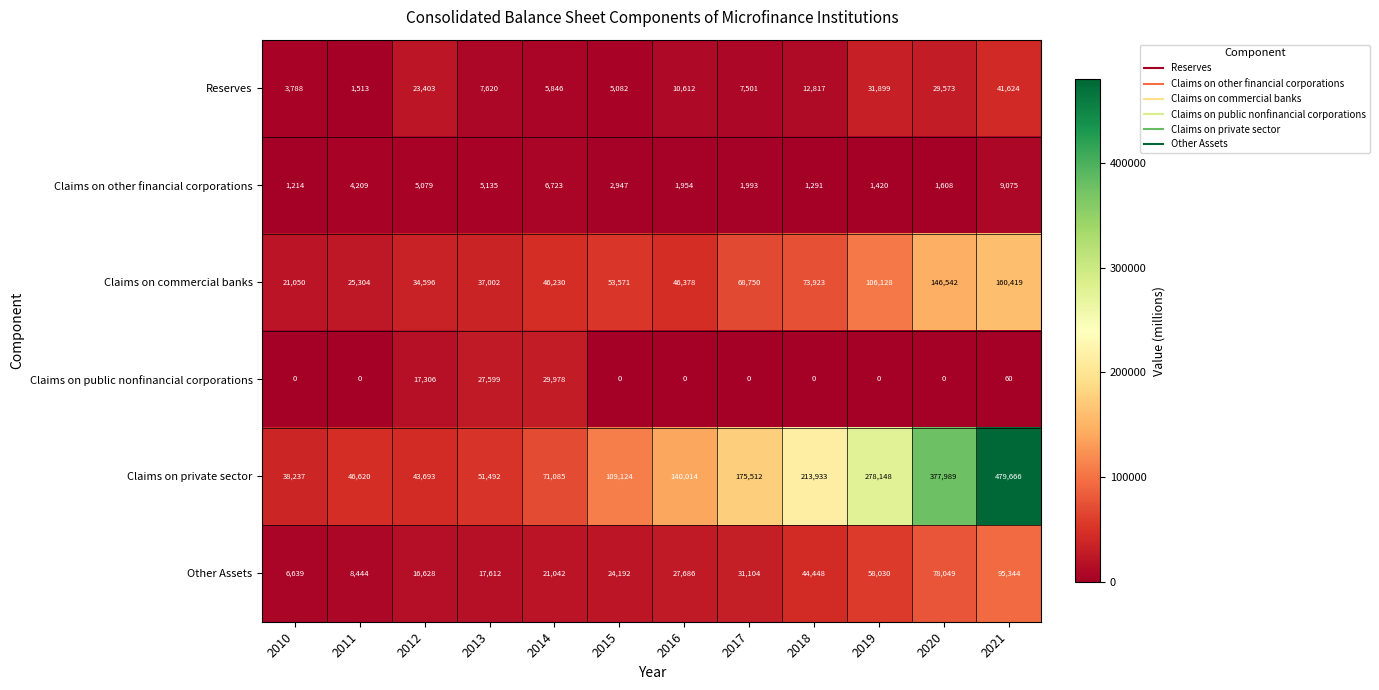

What is the sum of the Claims on other financial corporations values at 2018 and 2015?

4238